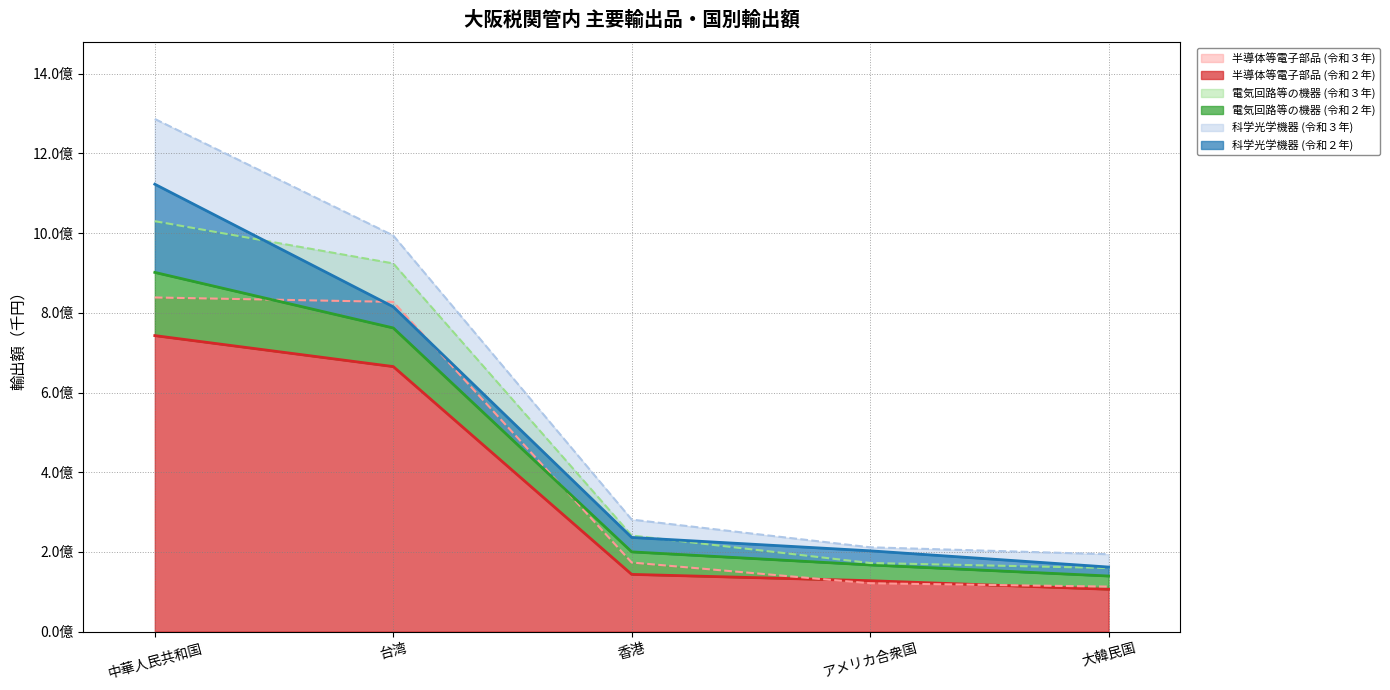

Which series ends up on top after the final intersection of 電気回路等の機器 (令和３年) and 電気回路等の機器 (令和２年)?

電気回路等の機器 (令和３年)